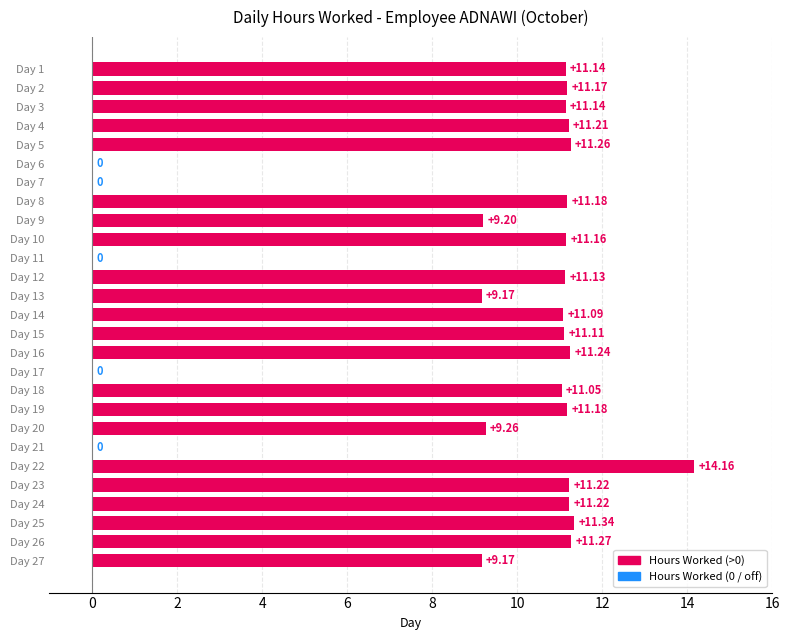

What is the sum of all values?

241.1